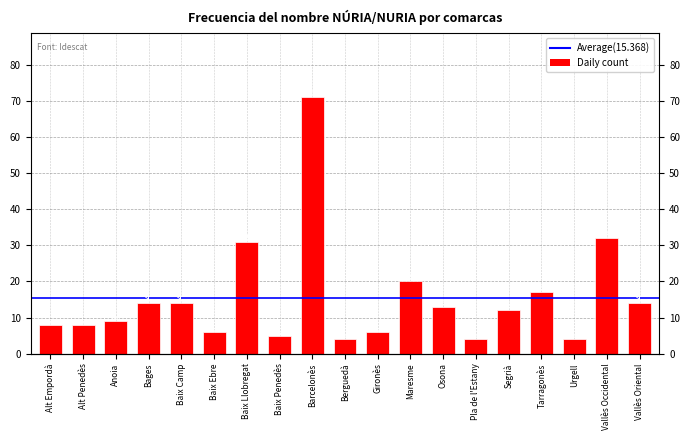

Rank the categories by value from highest to lowest.

Barcelonès, Vallès Occidental, Baix Llobregat, Maresme, Tarragonès, Bages, Baix Camp, Vallès Oriental, Osona, Segrià, Anoia, Alt Empordà, Alt Penedès, Baix Ebre, Gironès, Baix Penedès, Berguedà, Pla de l'Estany, Urgell